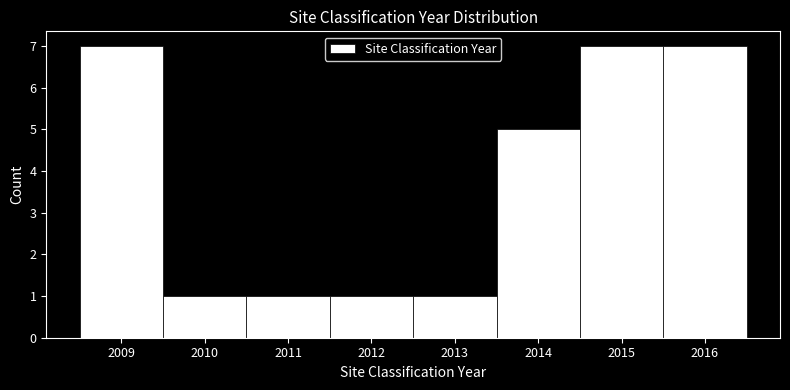

Reading left to right, transcribe this chart: for each bar, give the range it covers on the x-axis and its height. The values are not printed on the chart, so give them approximately, as read against the axis.

2008.5 to 2009.5: 7
2009.5 to 2010.5: 1
2010.5 to 2011.5: 1
2011.5 to 2012.5: 1
2012.5 to 2013.5: 1
2013.5 to 2014.5: 5
2014.5 to 2015.5: 7
2015.5 to 2016.5: 7